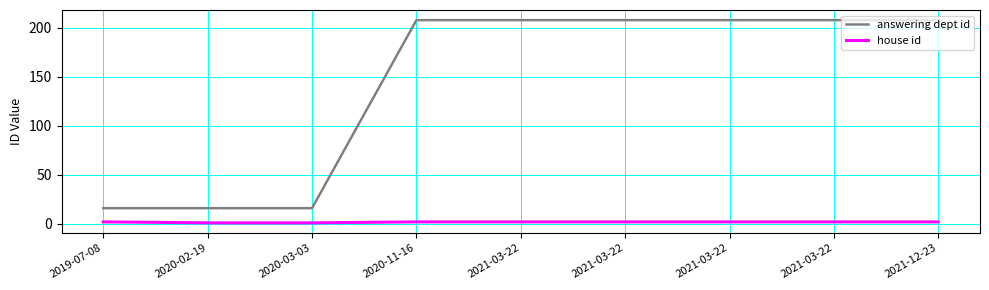

What is the minimum value for answering dept id?

16